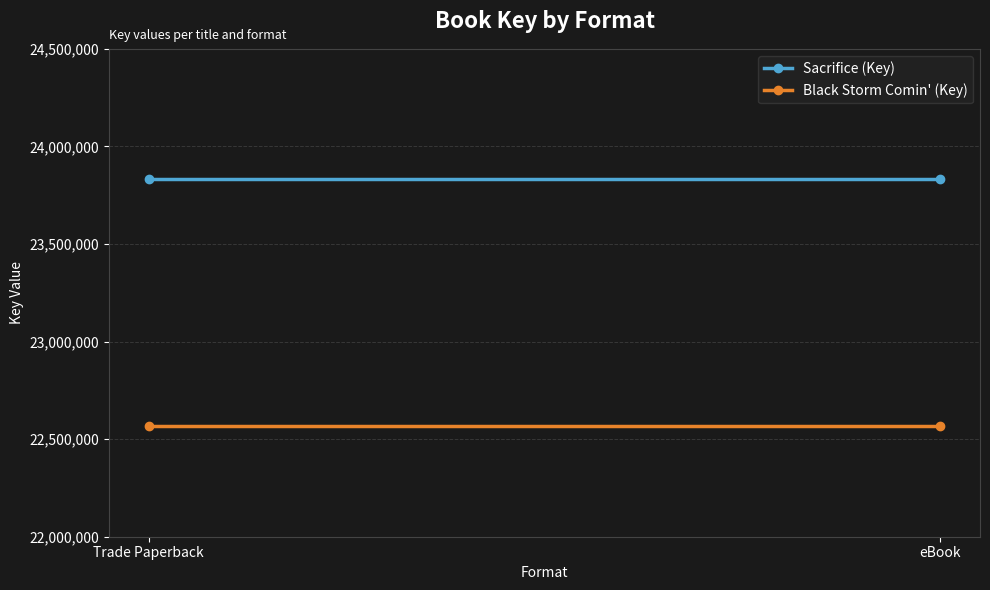

What is the label of the 2nd point from the right?

Trade Paperback